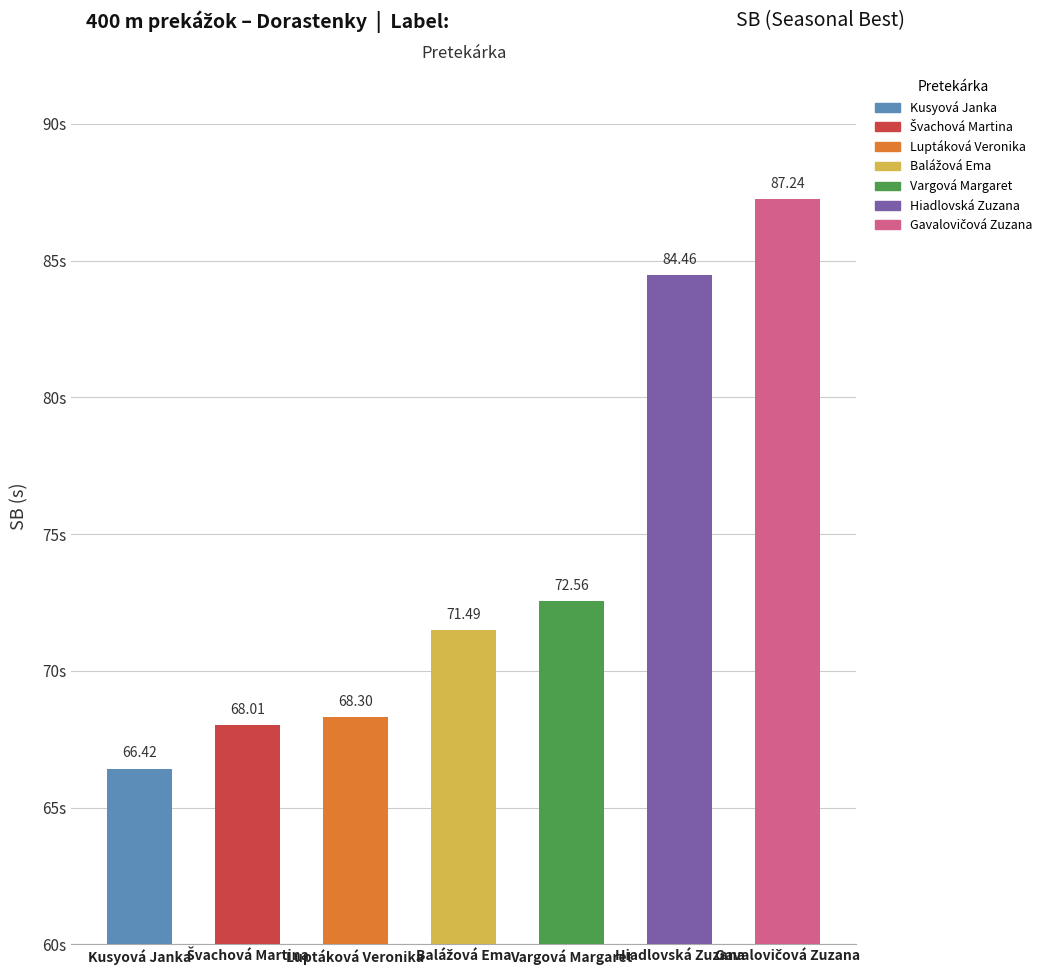

What is the maximum value shown in the chart?

87.2